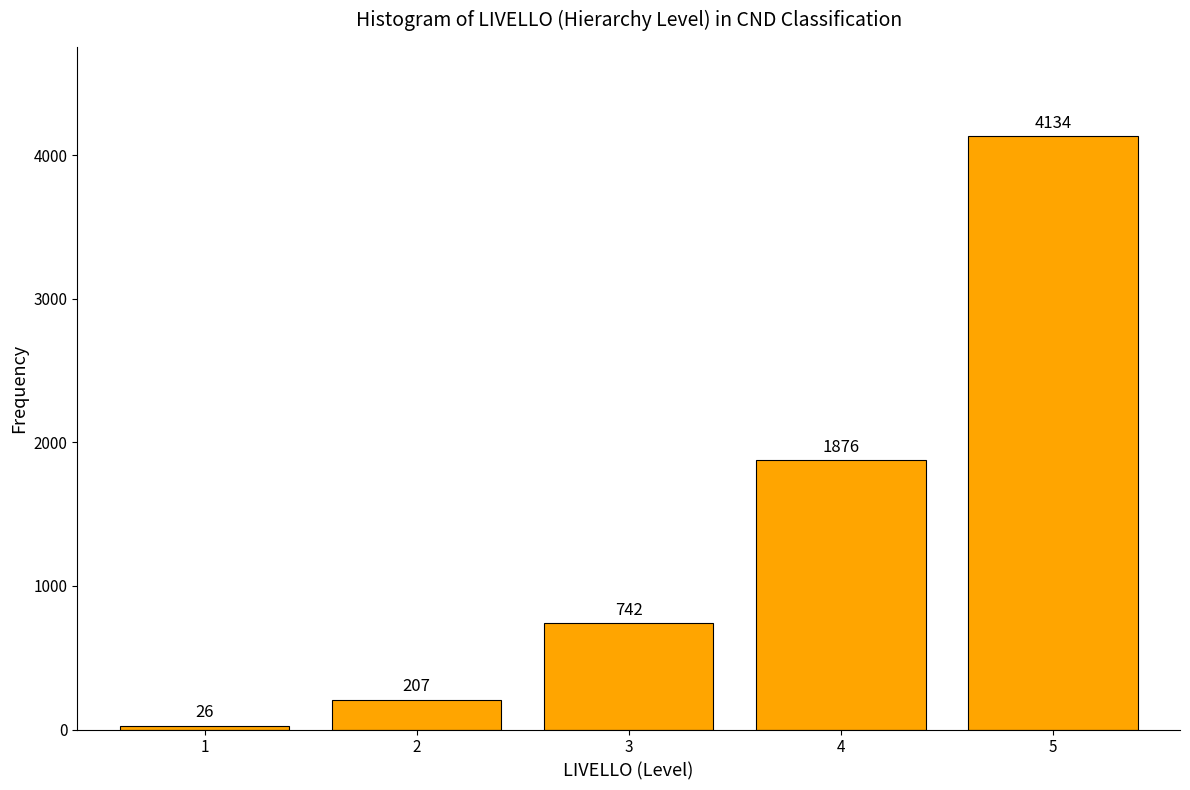

Reading left to right, list all the values displayed in this chart.

26	207	742	1876	4134